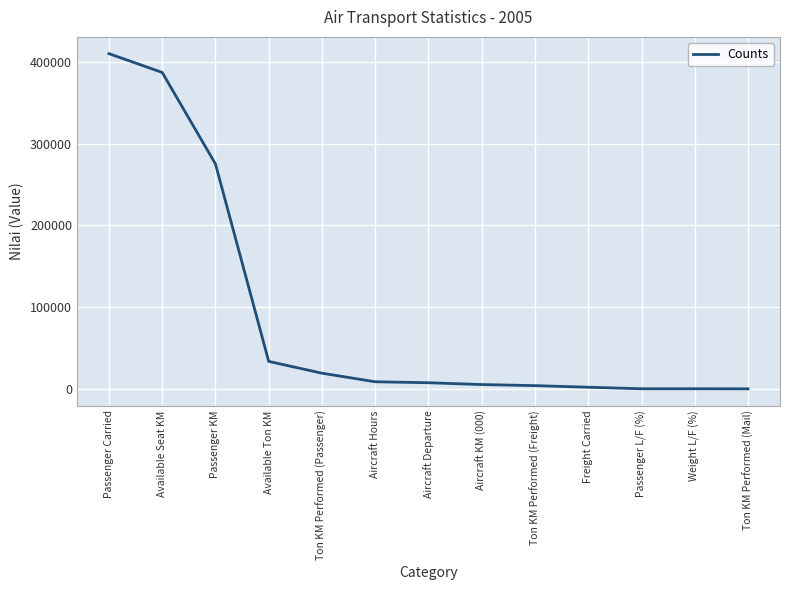

What is the difference between the second highest and minimum values?

387344